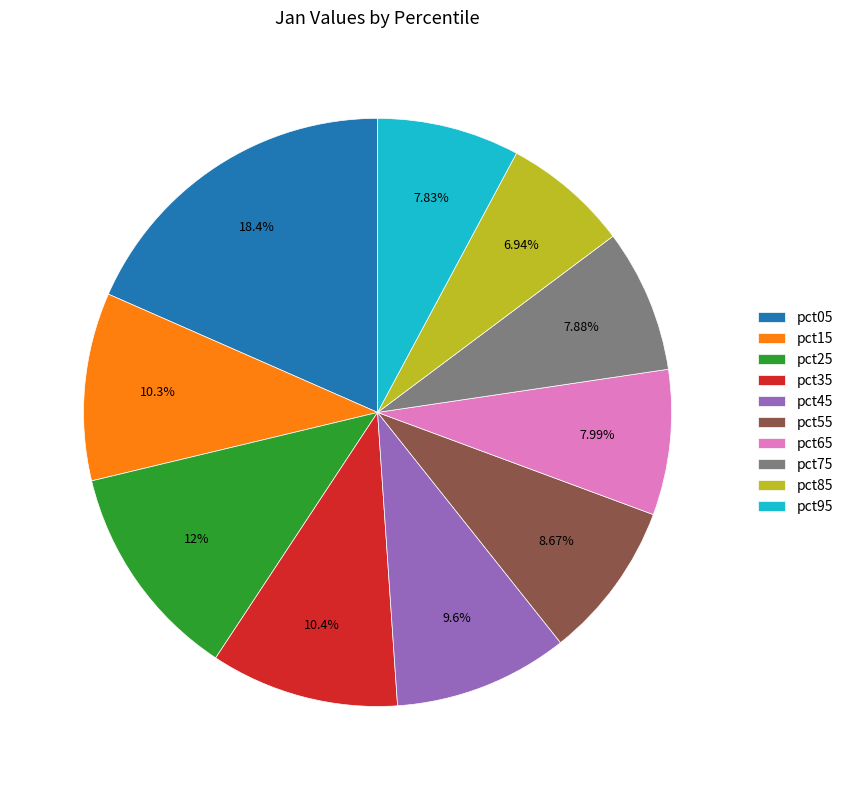

Does pct05 account for over 50% of the chart?

No